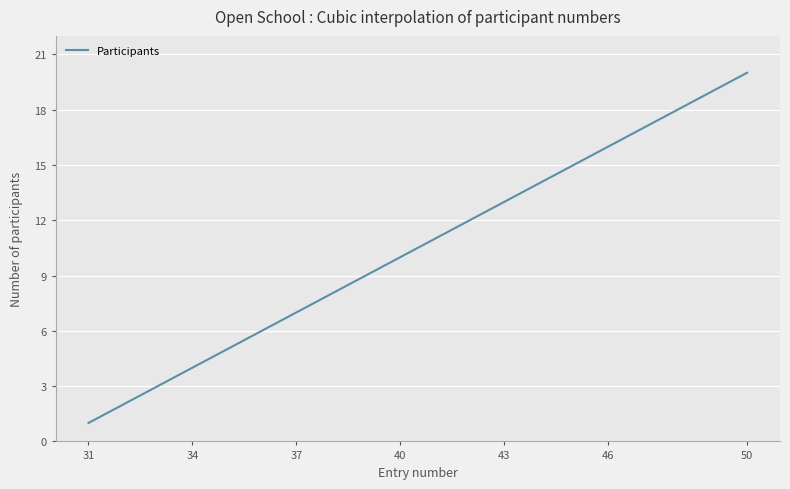

What is the smallest value displayed?

1.0